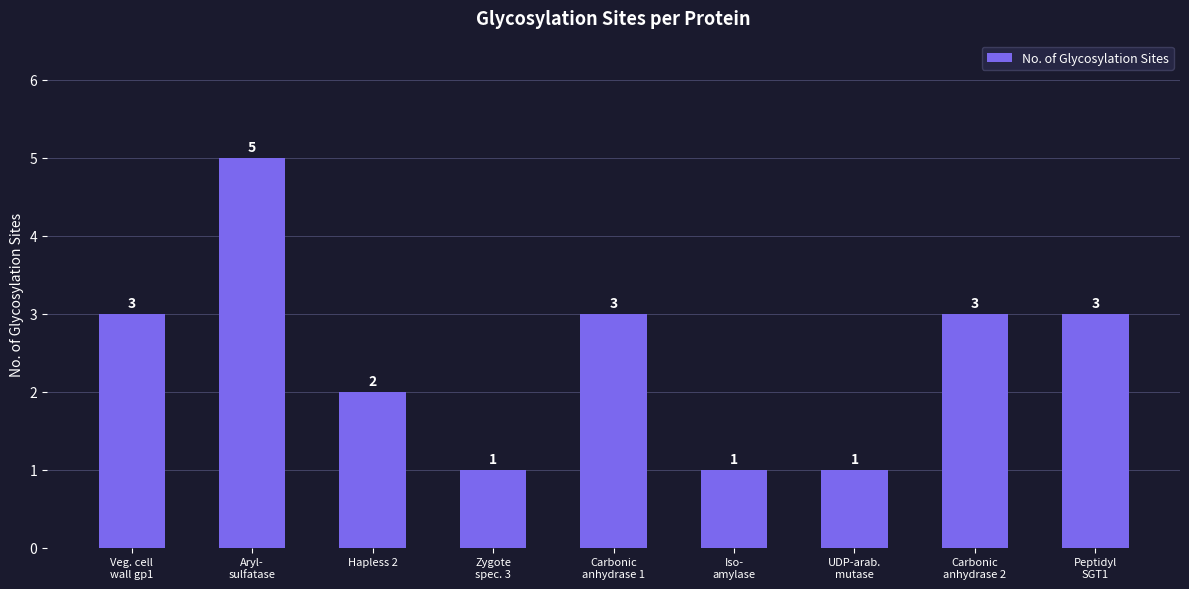

What is the maximum value shown in the chart?

5